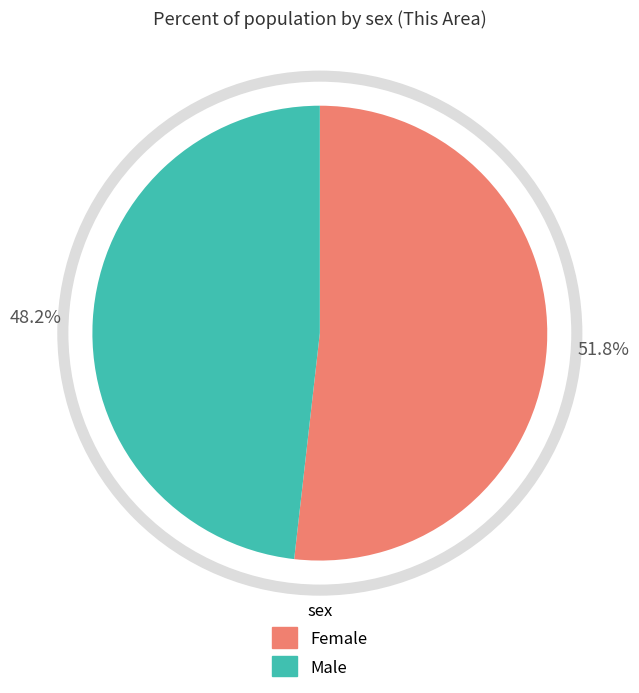

To the nearest percent, what is the difference between the Male and Female slice percentages?

4%